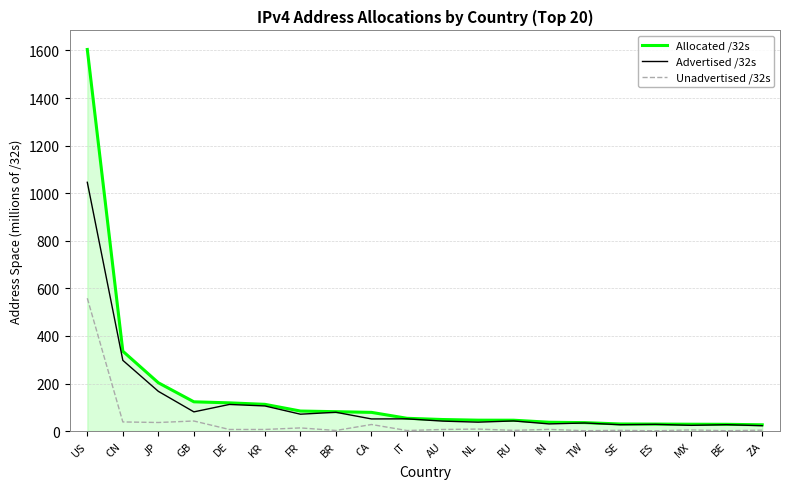

Which series has the widest spread of values?

Allocated /32s